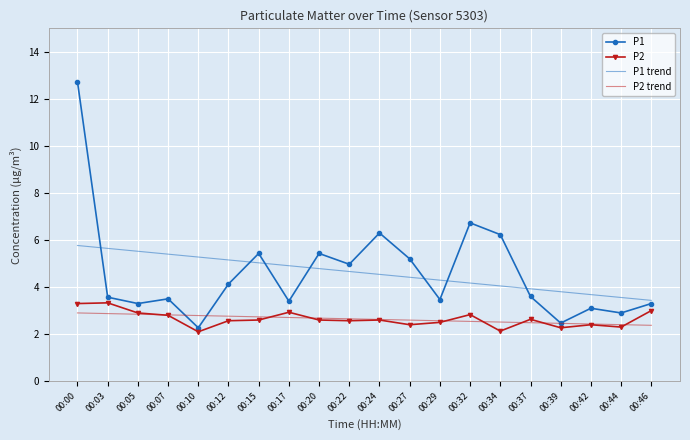

What is the minimum value for P2?

2.1